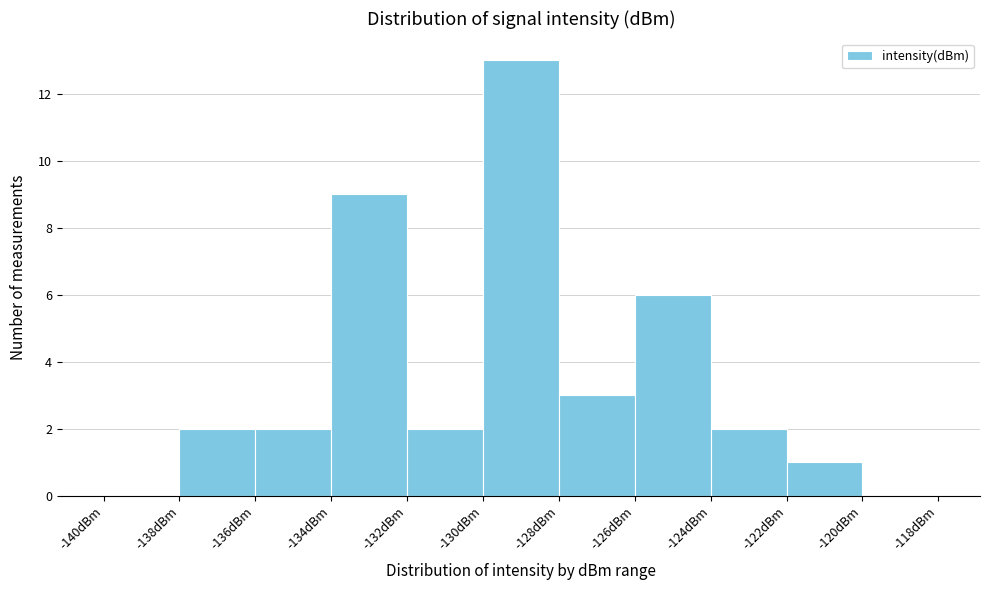

How tall is the bar that spans -134 to -132 on the x-axis? The values are not printed on the chart, so give them approximately, as read against the axis.

9